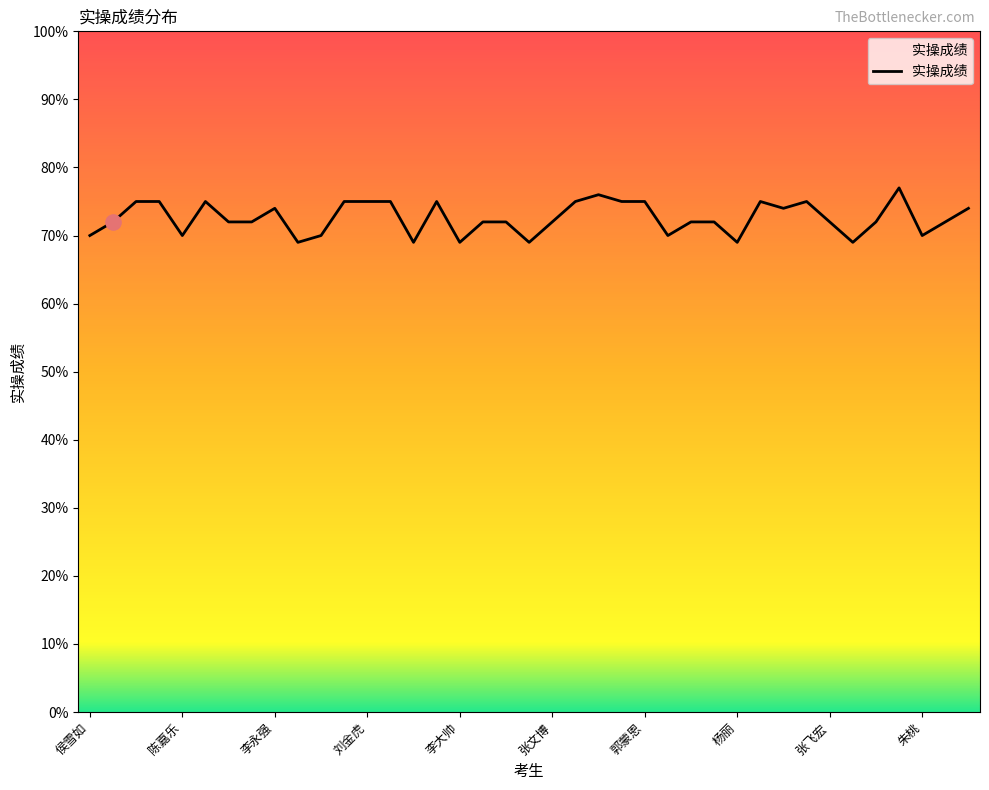

What is the greatest value displayed?

77